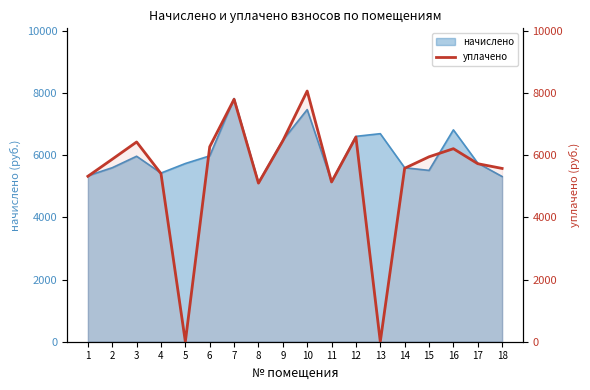

What is the maximum value shown in the chart?

8071.7